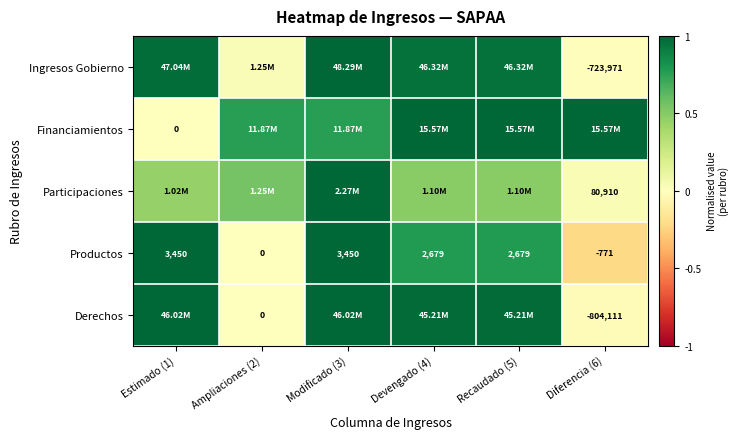

Where does the Ingresos Gobierno series first go above 0?

Estimado (1)